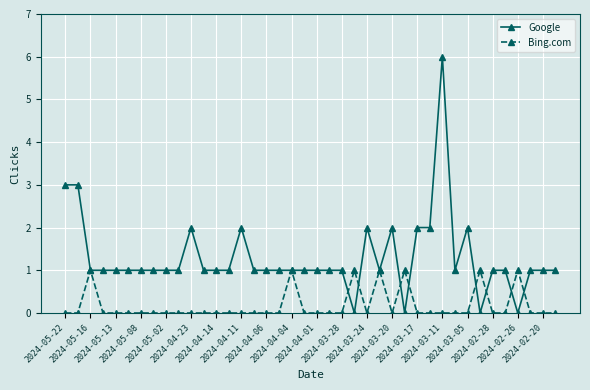

True or false: Bing.com and Google intersect in this chart.

True